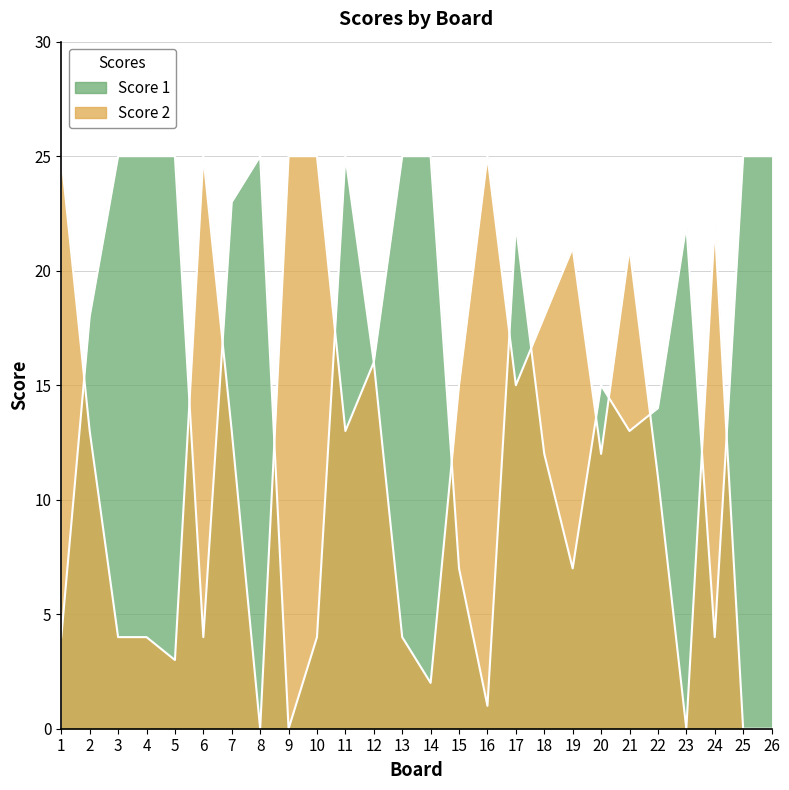

Reading left to right, what are all the values shown in this chart?

Score 1: 1=4	2=18	3=25	4=25	5=25	6=4	7=23	8=25	9=0	10=4	11=25	12=16	13=25	14=25	15=7	16=1	17=22	18=12	19=7	20=15	21=13	22=14	23=22	24=4	25=25	26=25
Score 2: 1=25	2=13	3=4	4=4	5=3	6=25	7=13	8=0	9=25	10=25	11=13	12=16	13=4	14=2	15=15	16=25	17=15	18=18	19=21	20=12	21=21	22=11	23=0	24=22	25=0	26=0